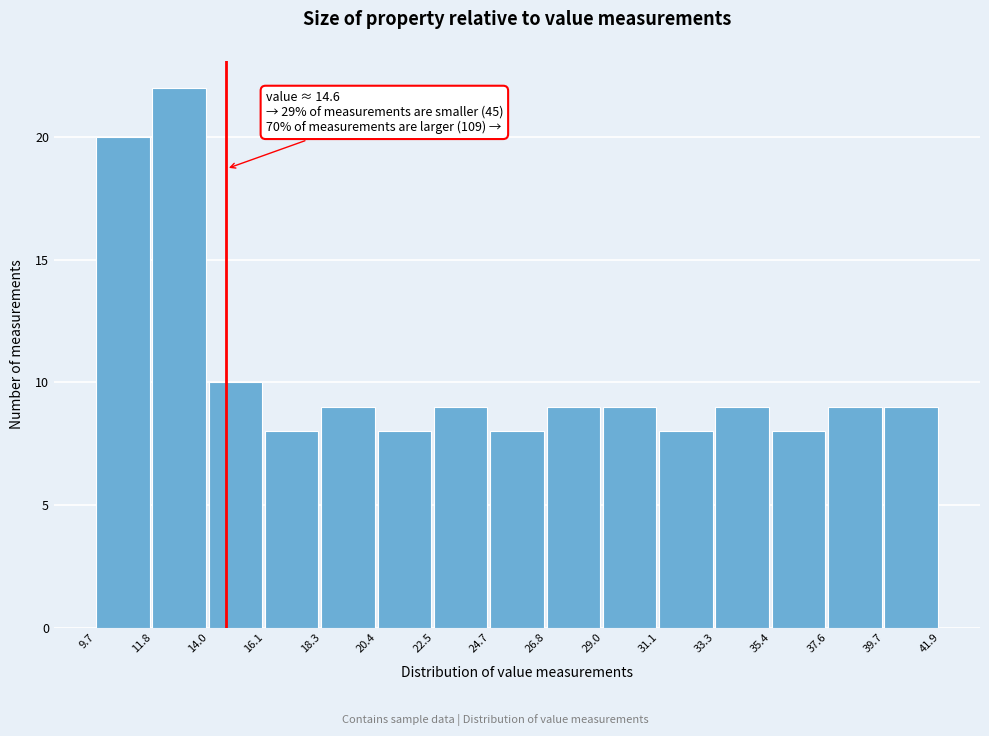

Over which range of the x-axis is the bar tallest?

11.8 to 14.0